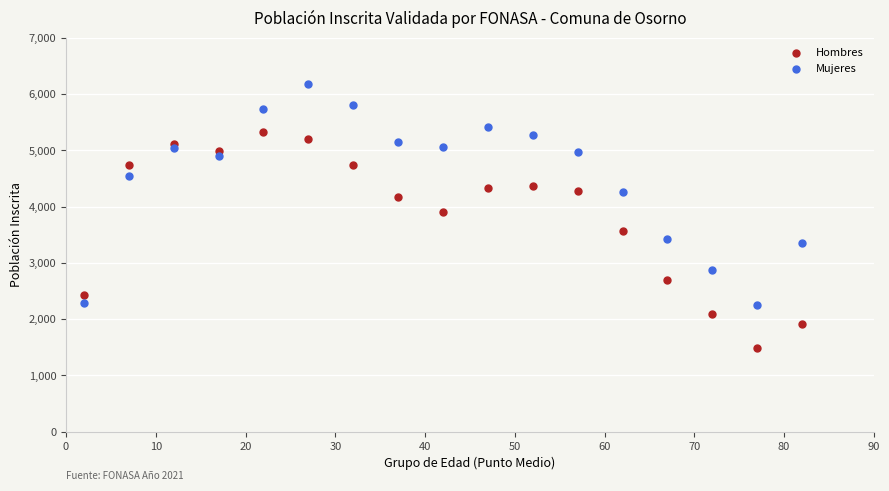

Which series reaches the maximum Y coordinate?

Mujeres